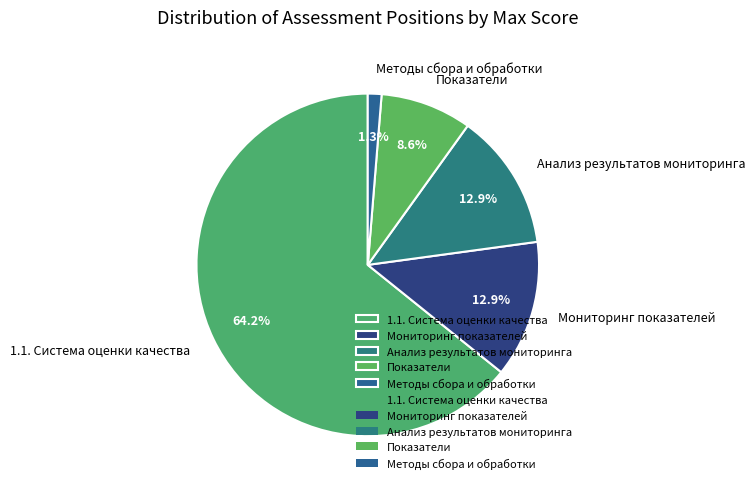

What portion of the pie excludes Показатели?

91.4%